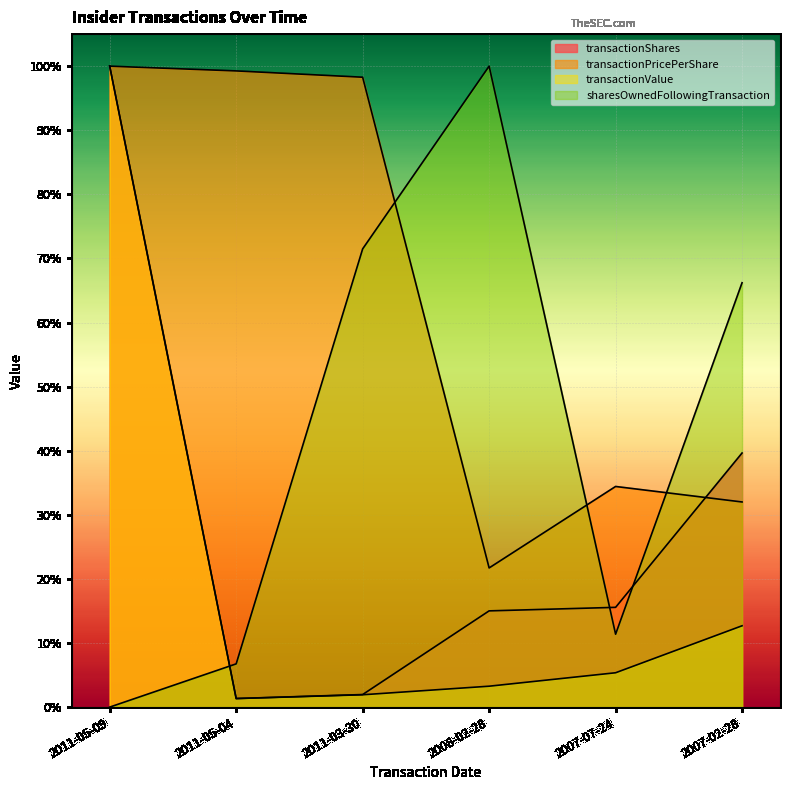

Which has a higher value, 2008-02-28 or 2011-03-30?

2008-02-28